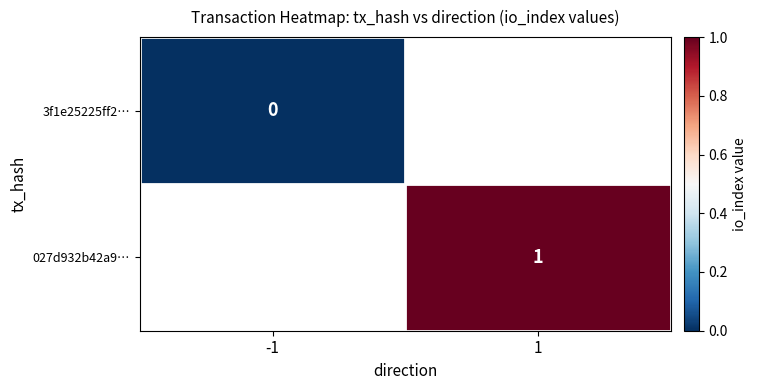

What is the maximum value shown in the chart?

1.0